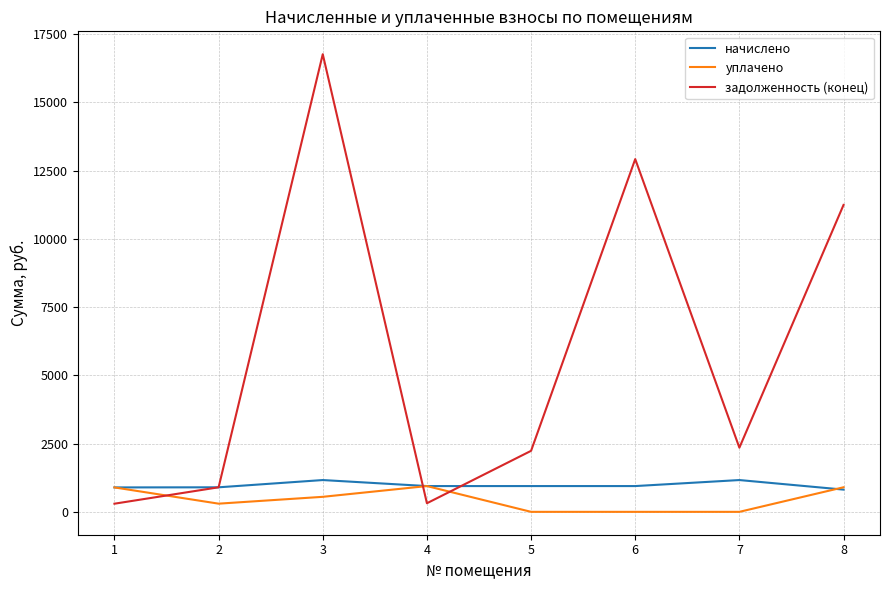

What is the spread (max minus min) of values at 7?

2349.8